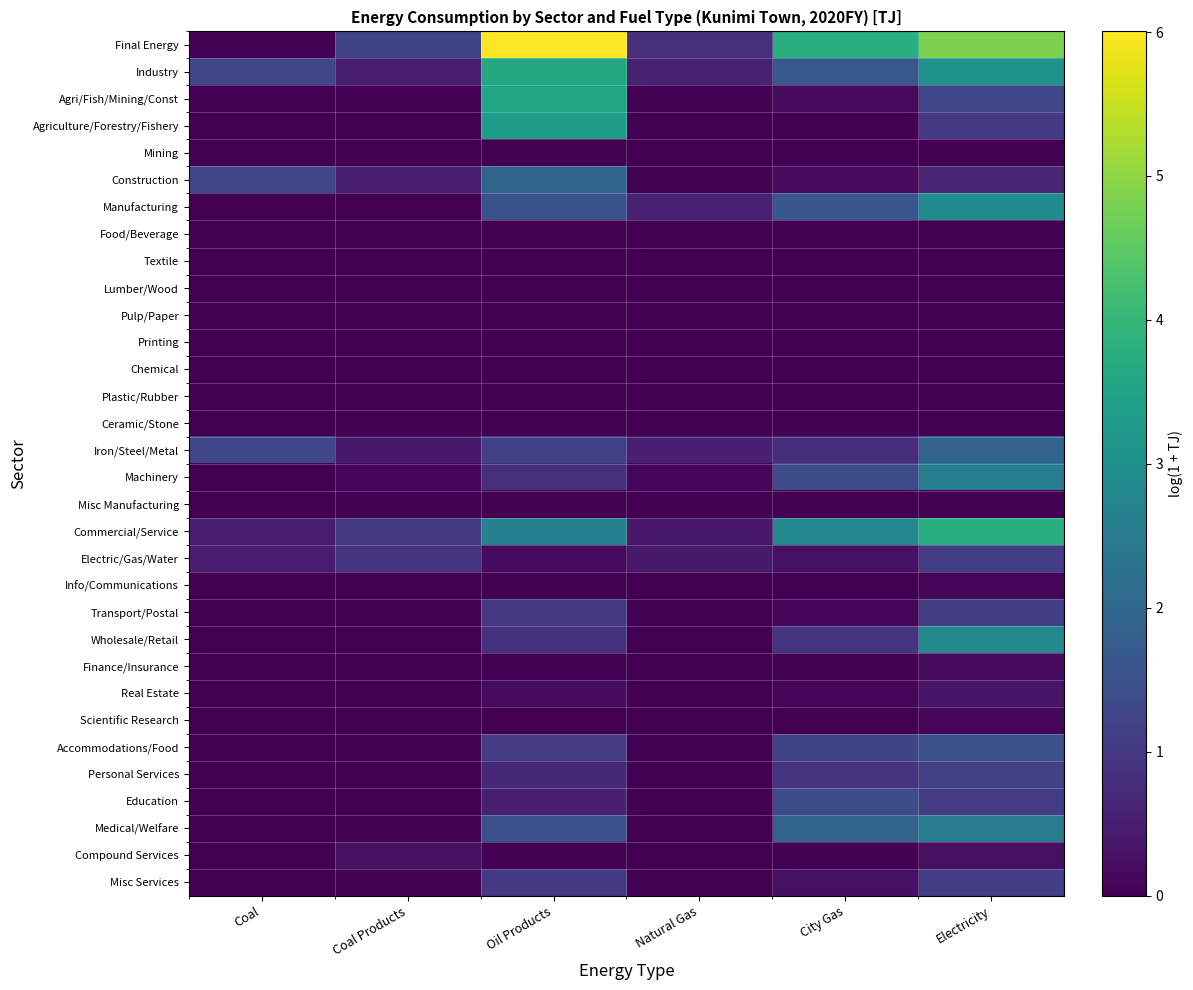

Which has a higher value, Coal Products or Oil Products?

Oil Products